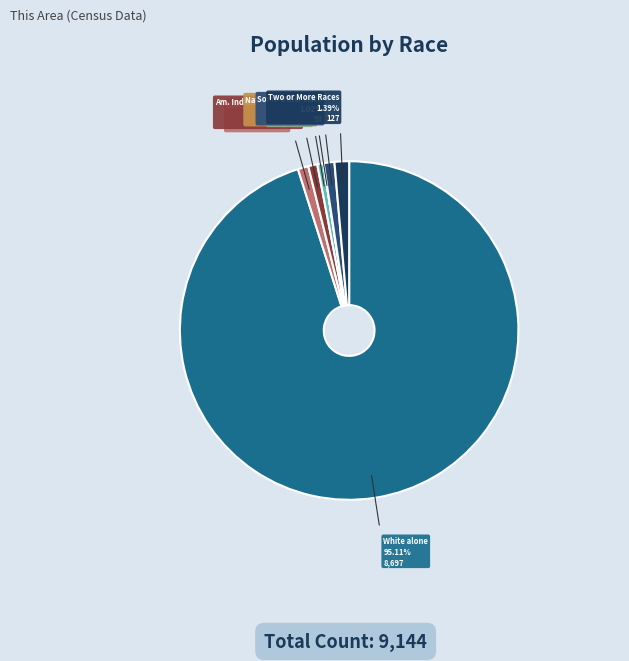

Is there a majority slice in this chart?

Yes